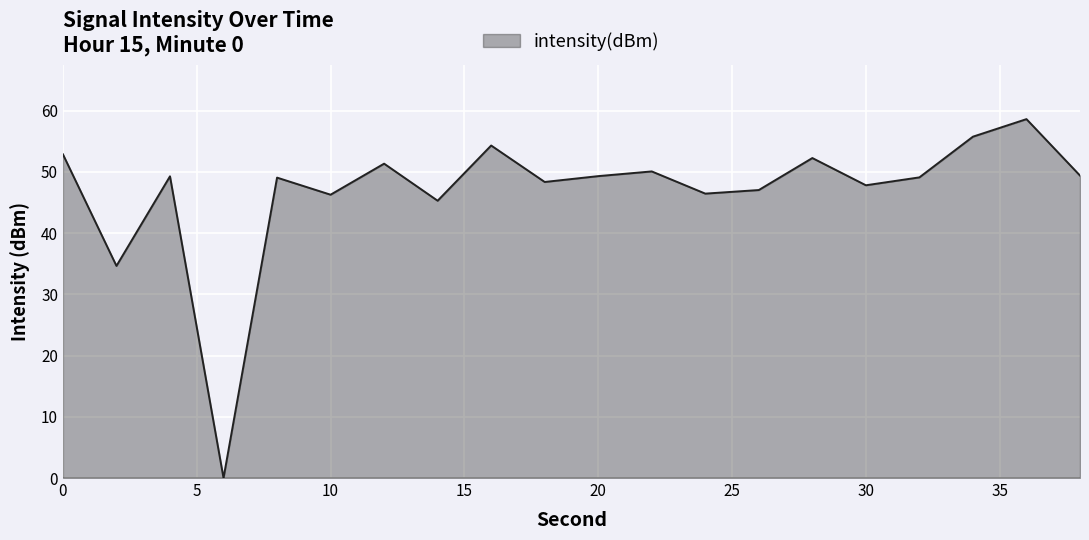

What is the difference between the maximum and minimum values?

58.6